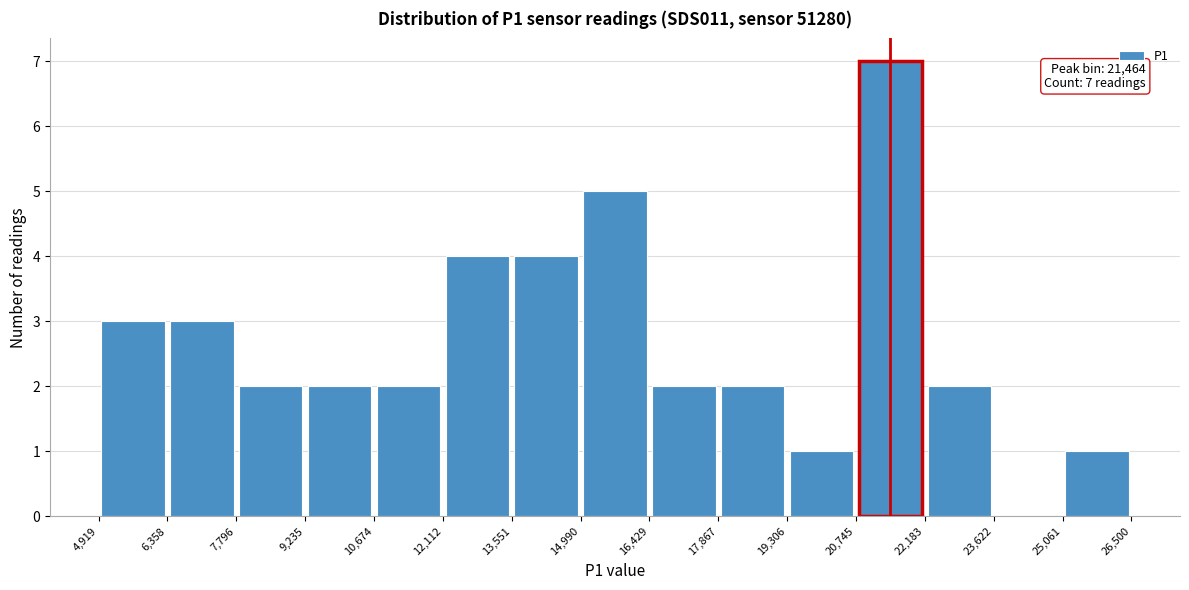

Which range on the x-axis has the tallest bar?

20,745 to 22,183